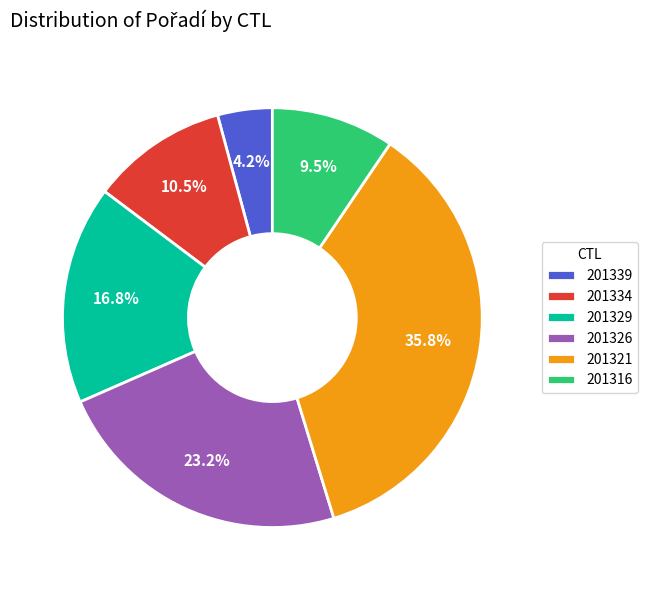

What percentage do 201316 and 201321 together represent?

45.3%